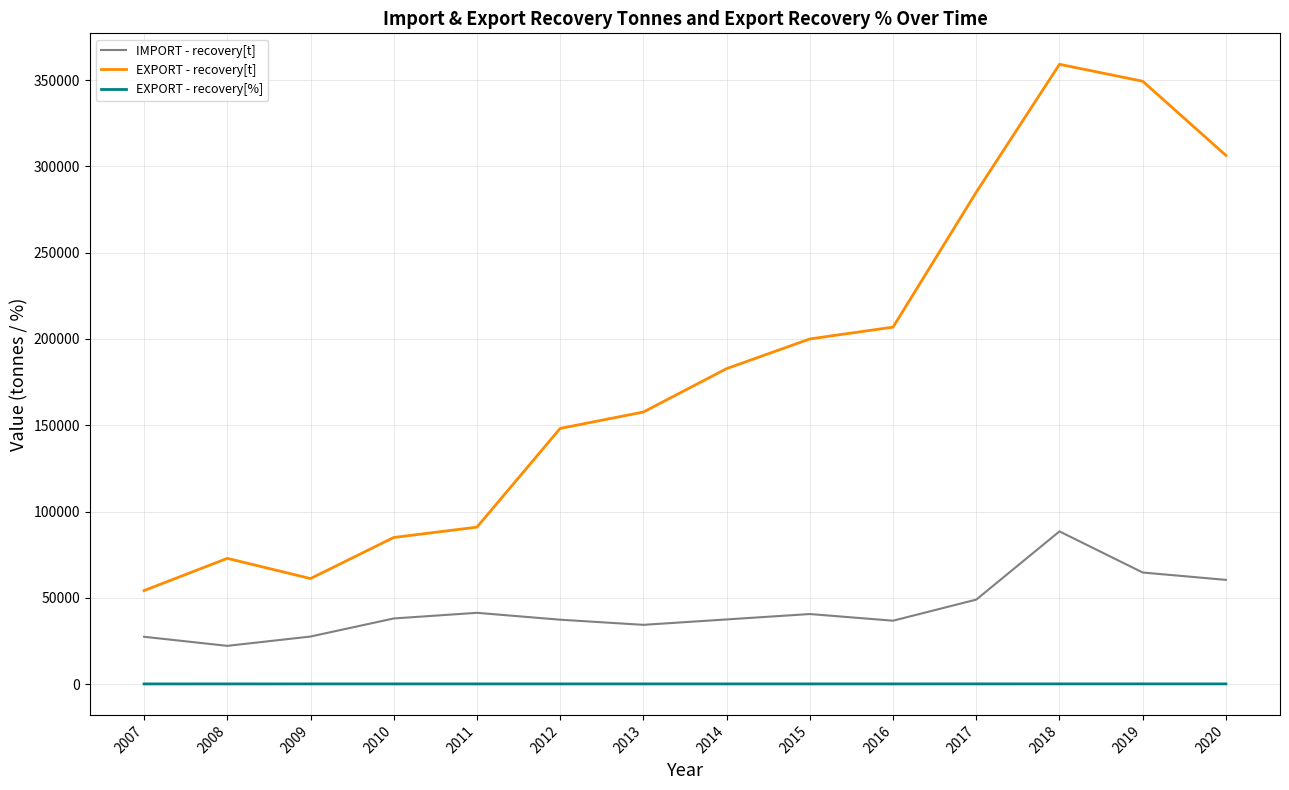

Which series has the largest range (max minus min)?

EXPORT - recovery[t]